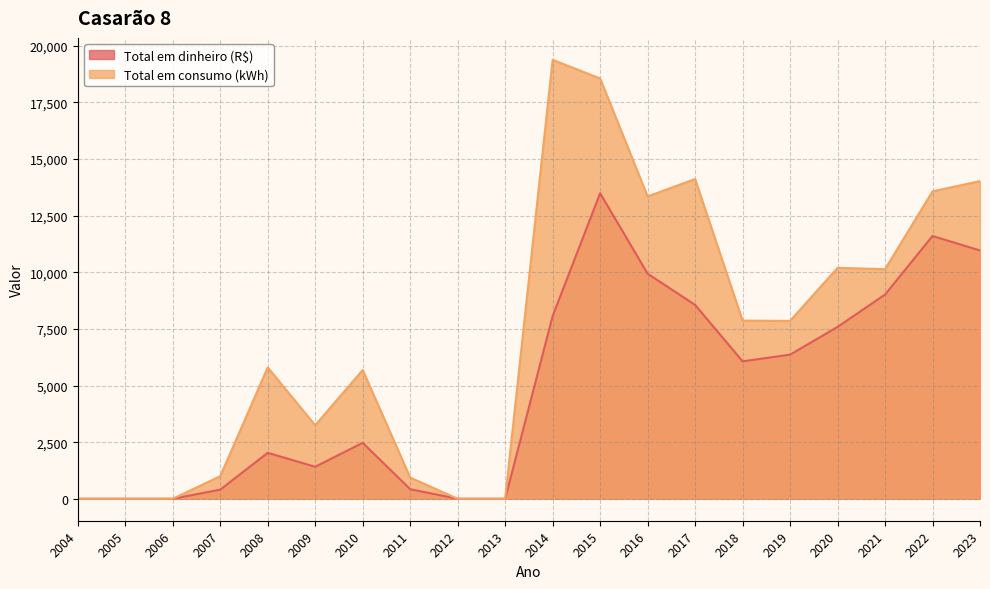

Where is the first local minimum for Total em consumo (kWh)?

2009